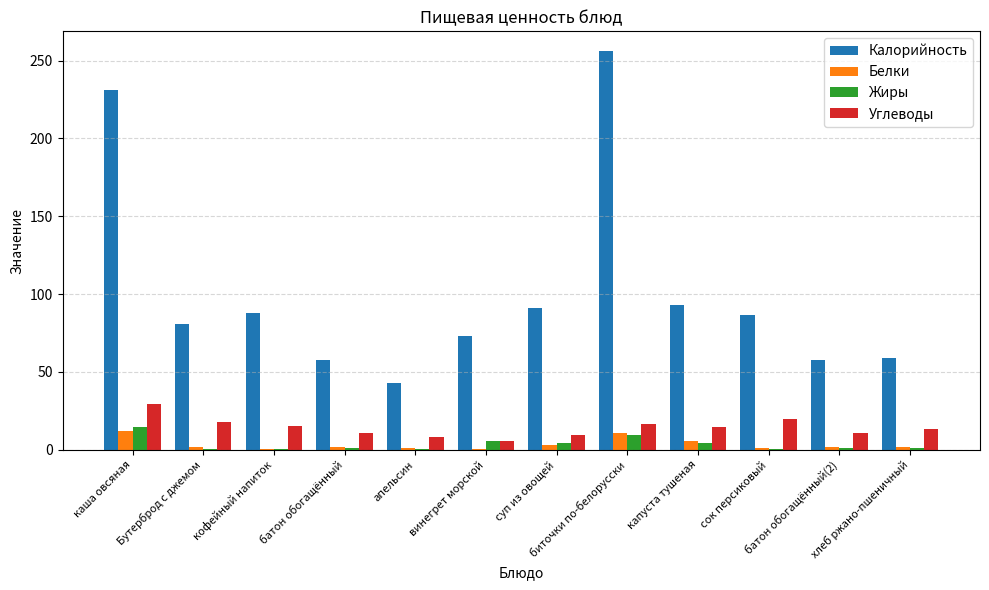

What are all the series names shown in the legend?

Калорийность, Белки, Жиры, Углеводы